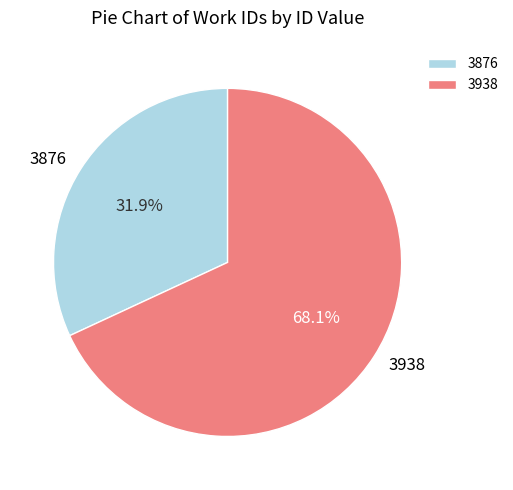

Which slice is the smallest?

3876